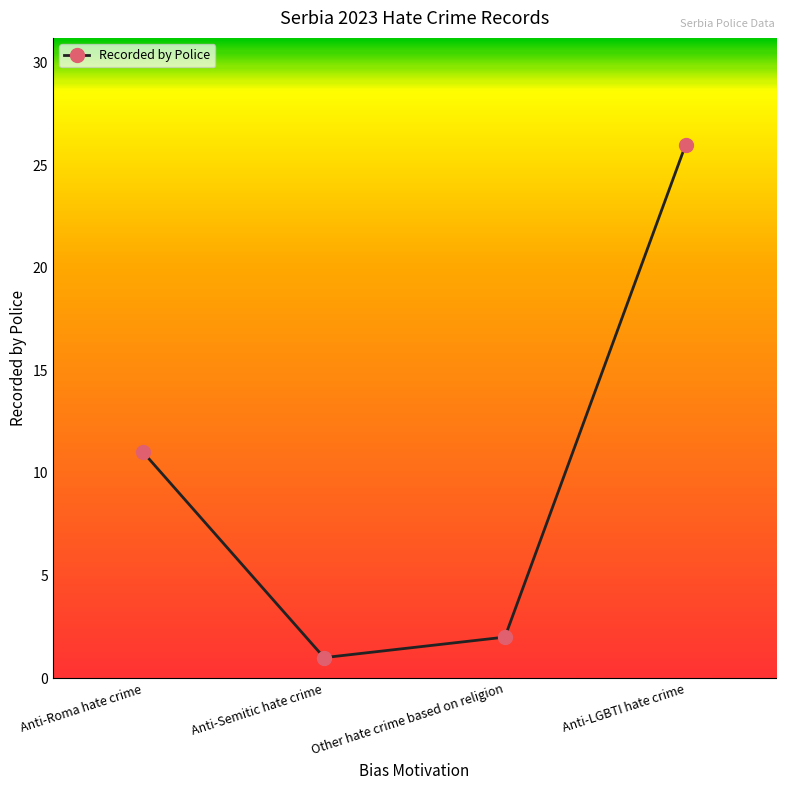

Reading left to right, list all the values displayed in this chart.

Anti-Roma hate crime=11	Anti-Semitic hate crime=1	Other hate crime based on religion=2	Anti-LGBTI hate crime=26